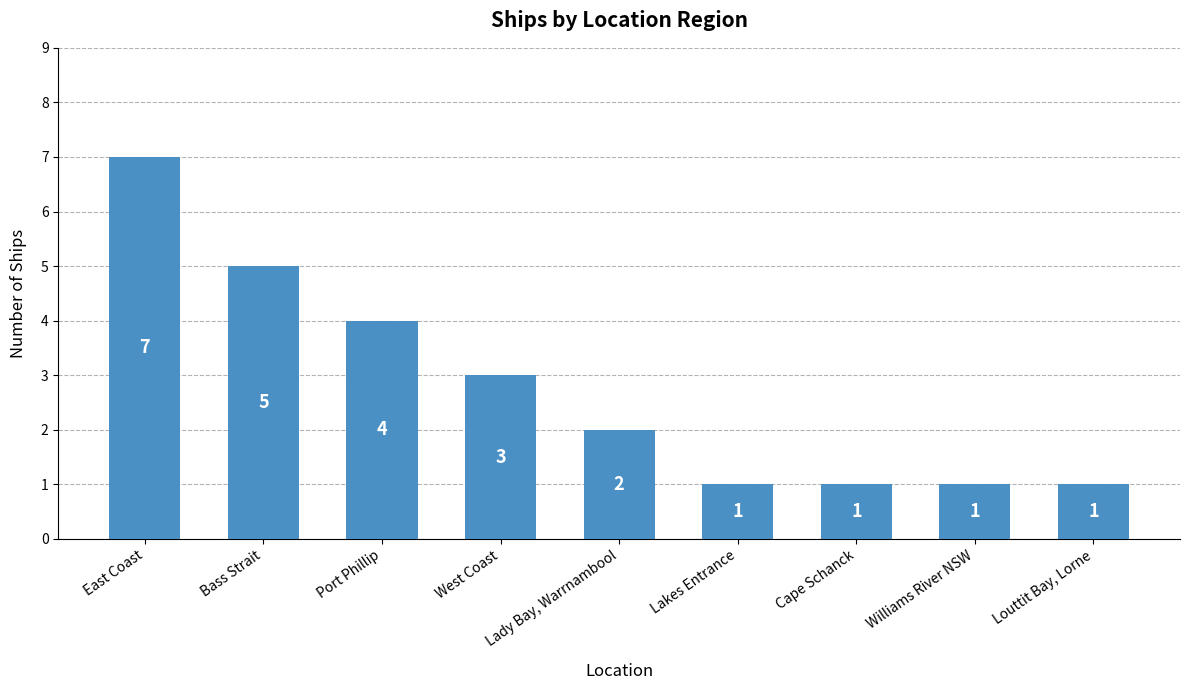

Read the value at Williams River NSW.

1